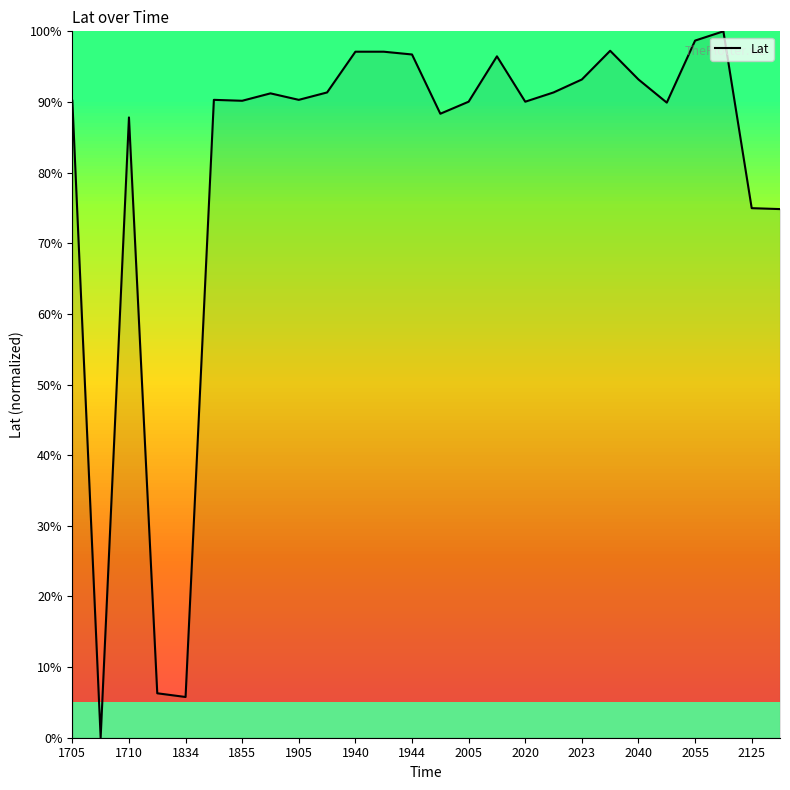

What is the difference between the maximum and minimum values?

100.0